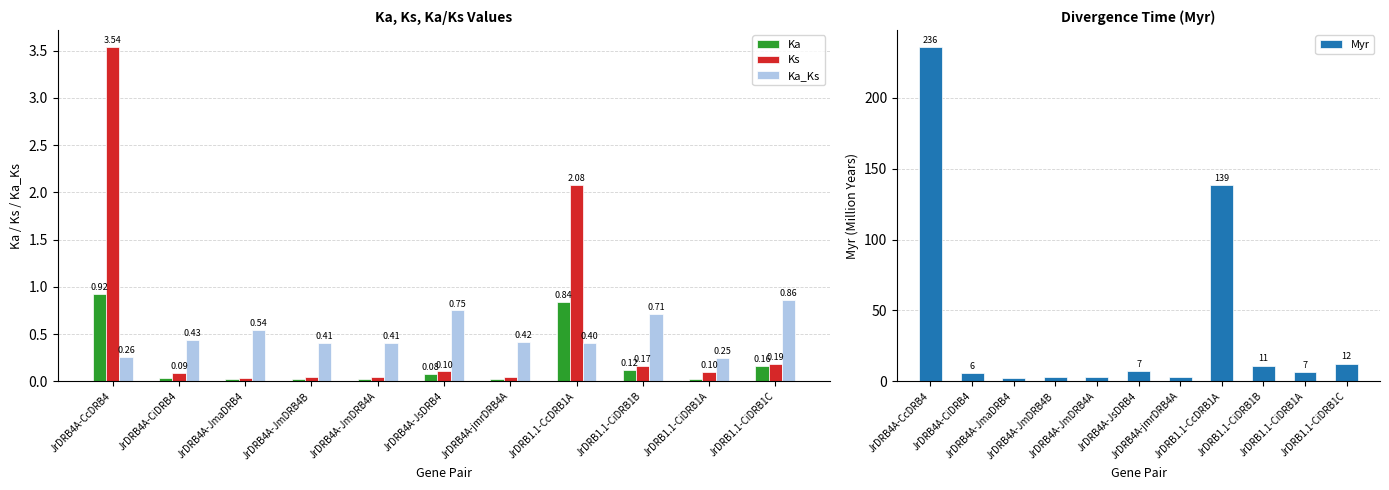

Which series changed the most between JrDRB4A-JmaDRB4 and JrDRB1.1-CiDRB1C?

Myr